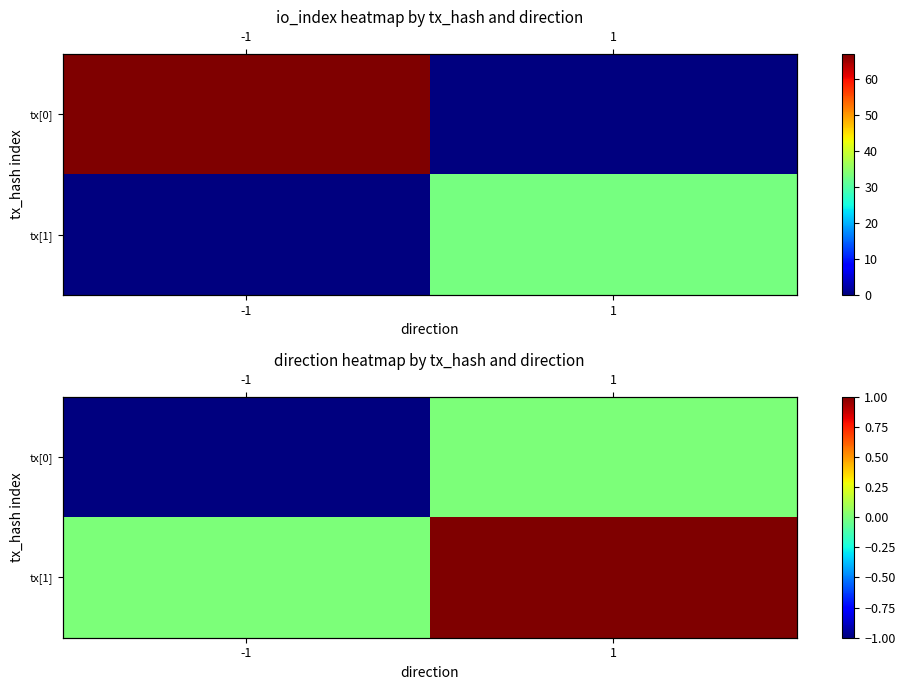

At -1, list the series in order from largest to smallest.

tx[1], tx[0]